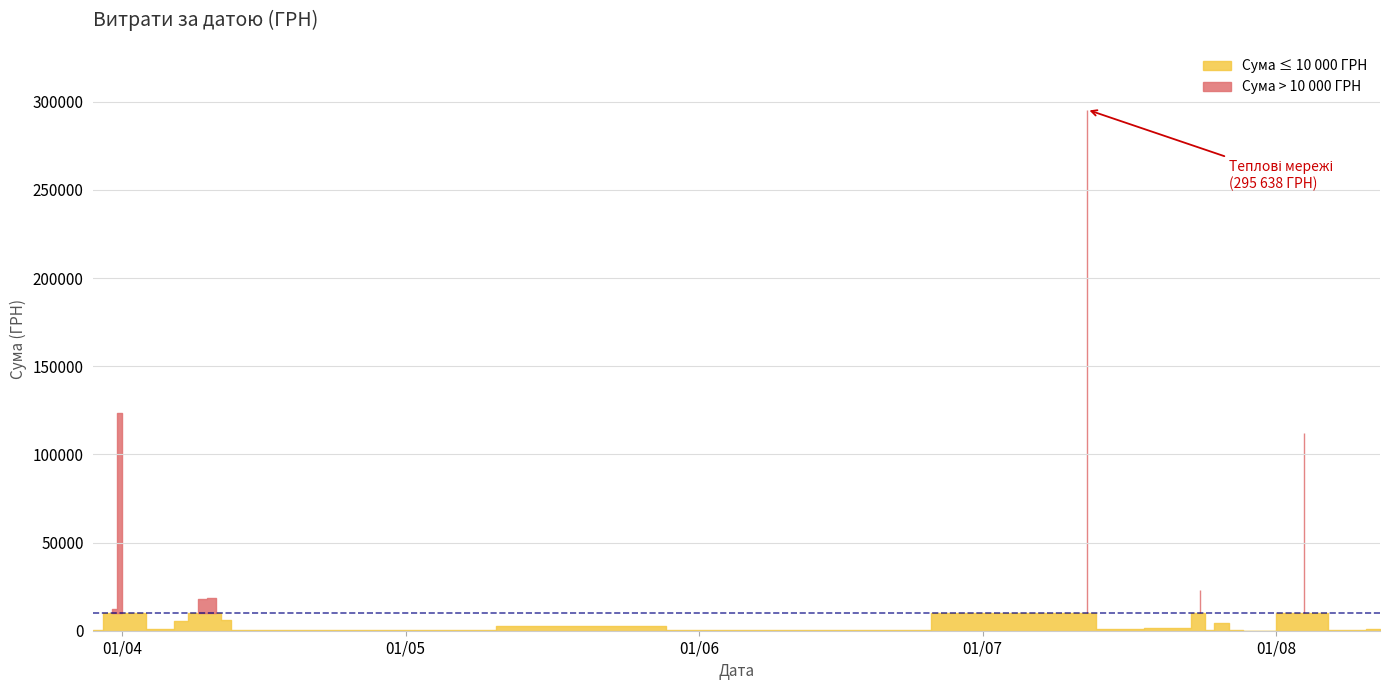

What is the difference between the maximum and minimum values?

295627.4